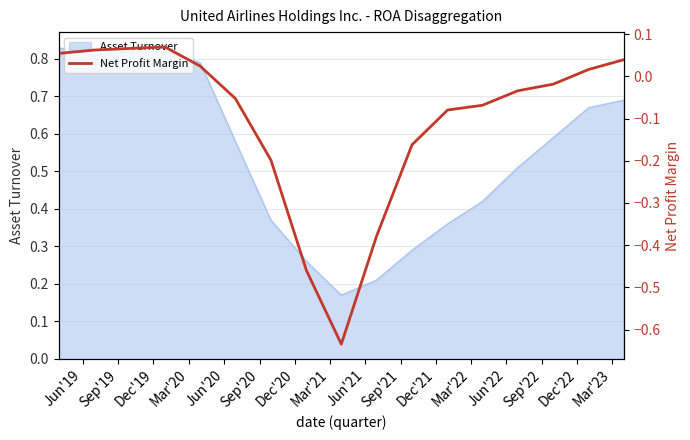

What is the sum of all values?

-1.8